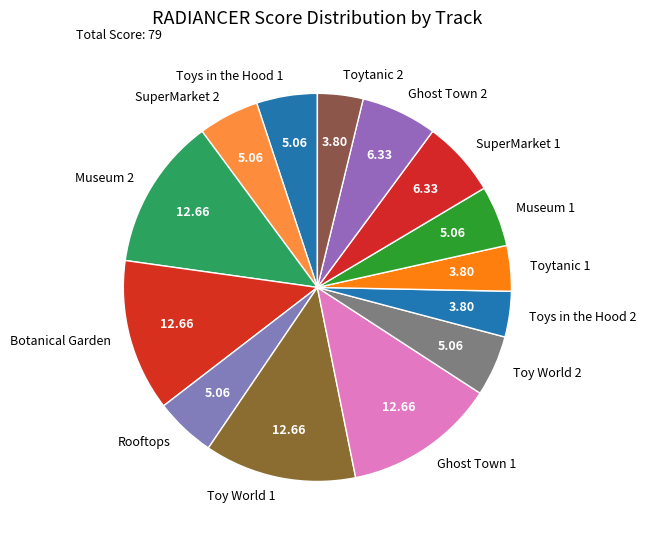

Is there a majority slice in this chart?

No